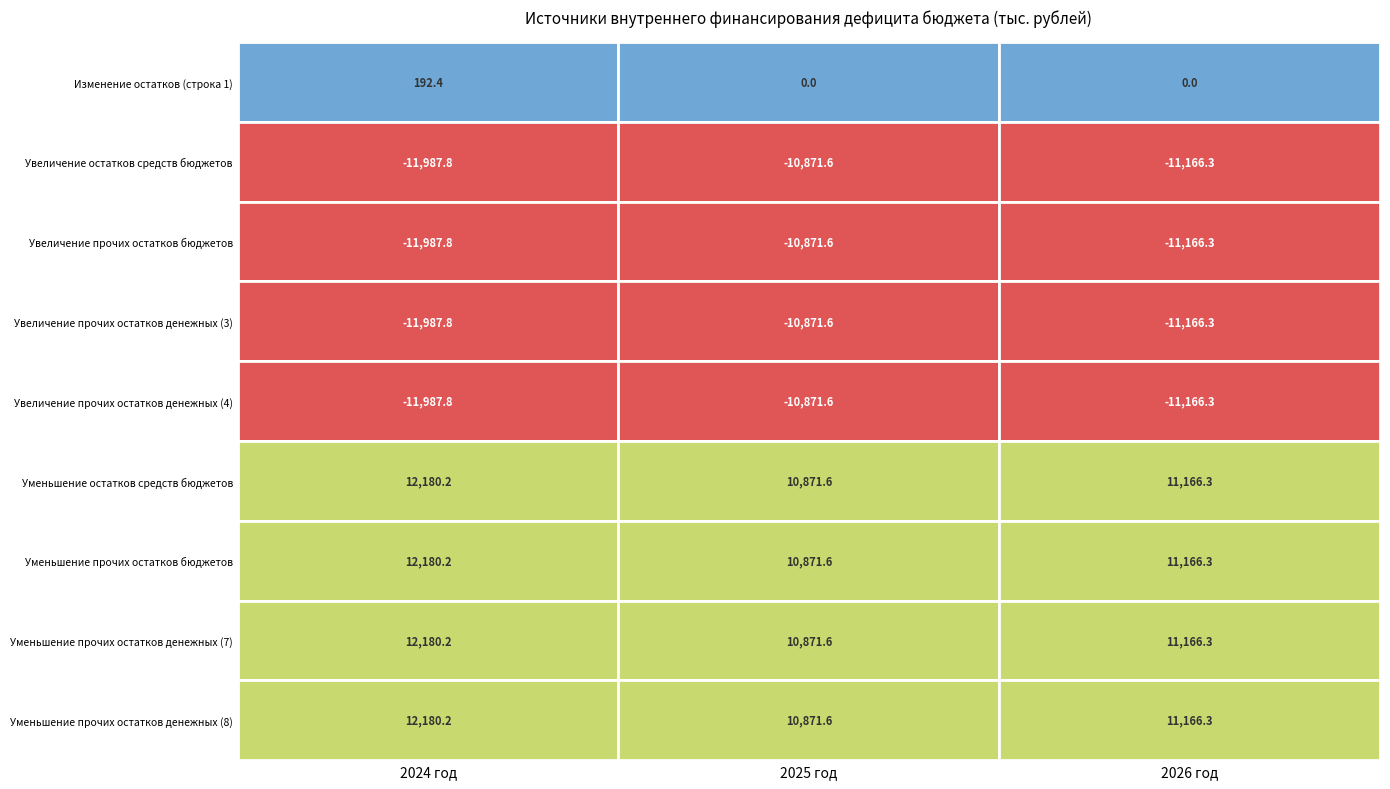

The value of 1 at 2 is -11987.8. True or false?

True